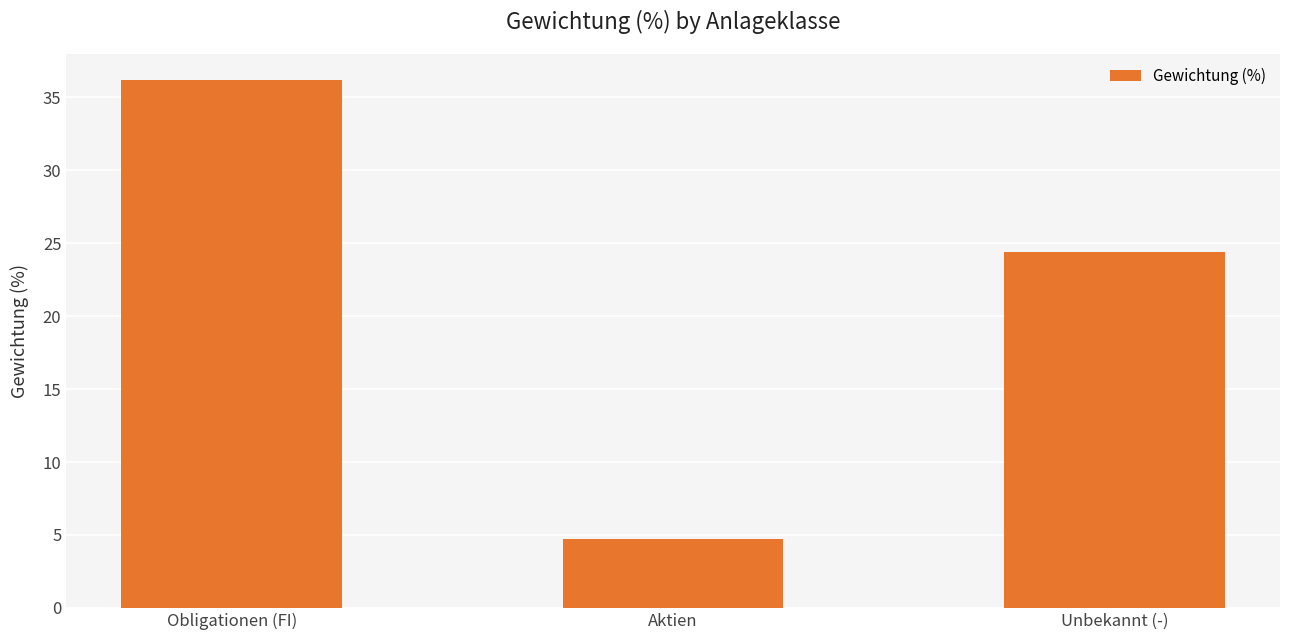

What is the average value?

21.8